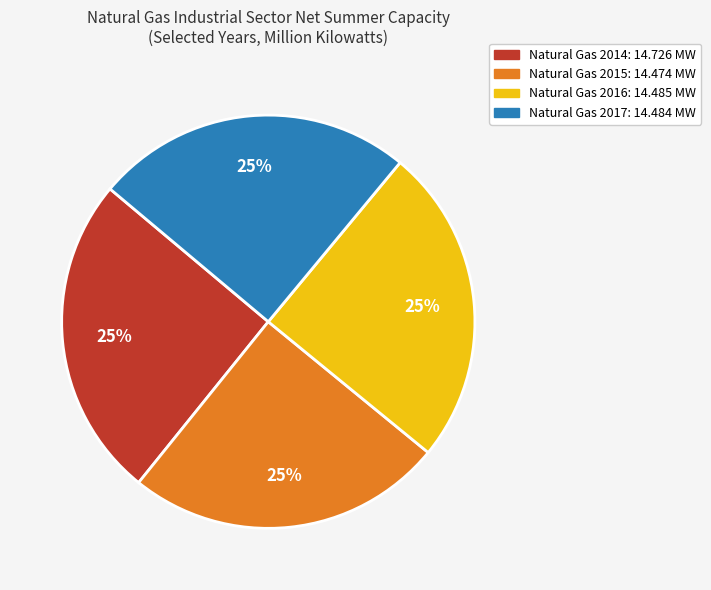

Does any single category account for the majority?

No